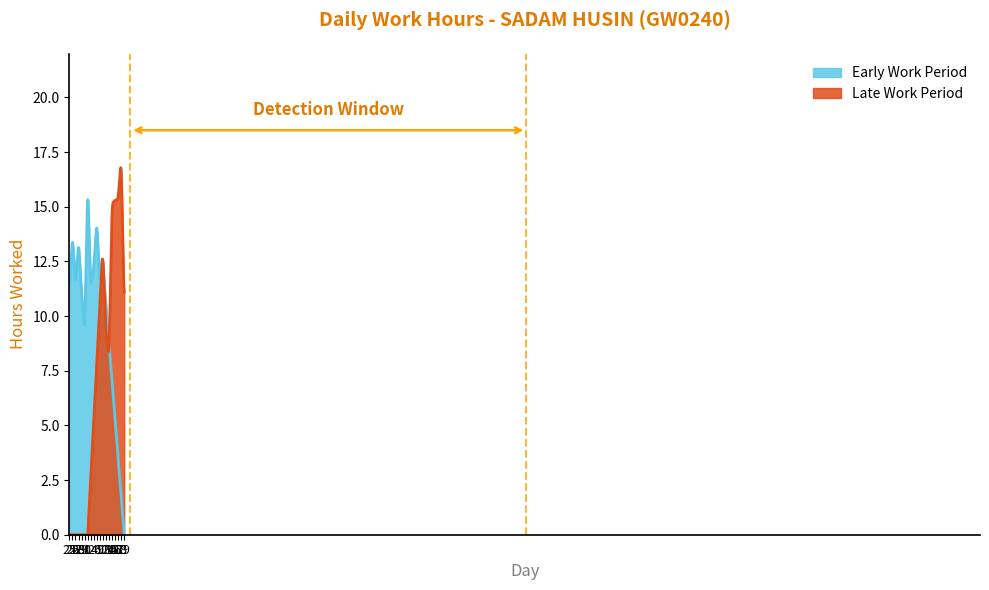

Rank the categories by value from highest to lowest.

18, 1, 17, 16, 15, 6, 26, 28, 12, 4, 9, 27, 2, 25, 29, 19, 13, 30, 14